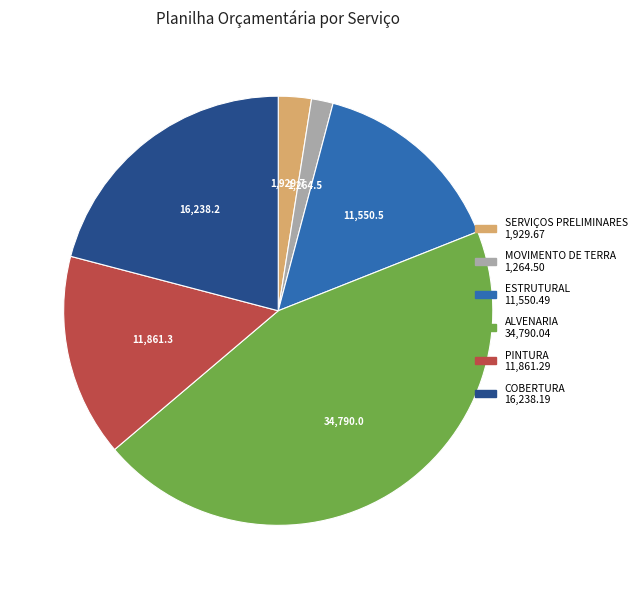

How many slices are in this pie chart?

6